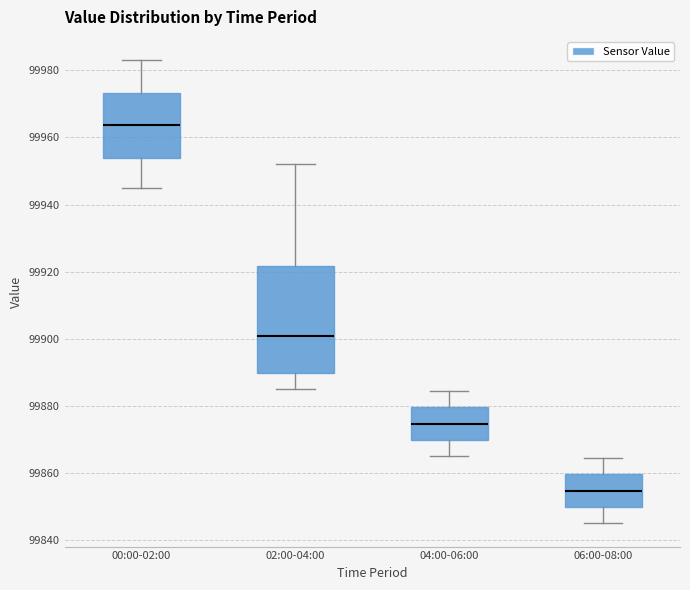

Reading left to right, read every box against the y-axis: the position of its median line, the range the box covers, and the ends of its whiskers. The values are not printed on the chart, so give them approximately, as read against the axis.

00:00-02:00: median 99964, box 99954 to 99974, whiskers 99944 to 99984
02:00-04:00: median 99900, box 99890 to 99922, whiskers 99886 to 99952
04:00-06:00: median 99874, box 99870 to 99880, whiskers 99866 to 99884
06:00-08:00: median 99854, box 99850 to 99860, whiskers 99846 to 99864